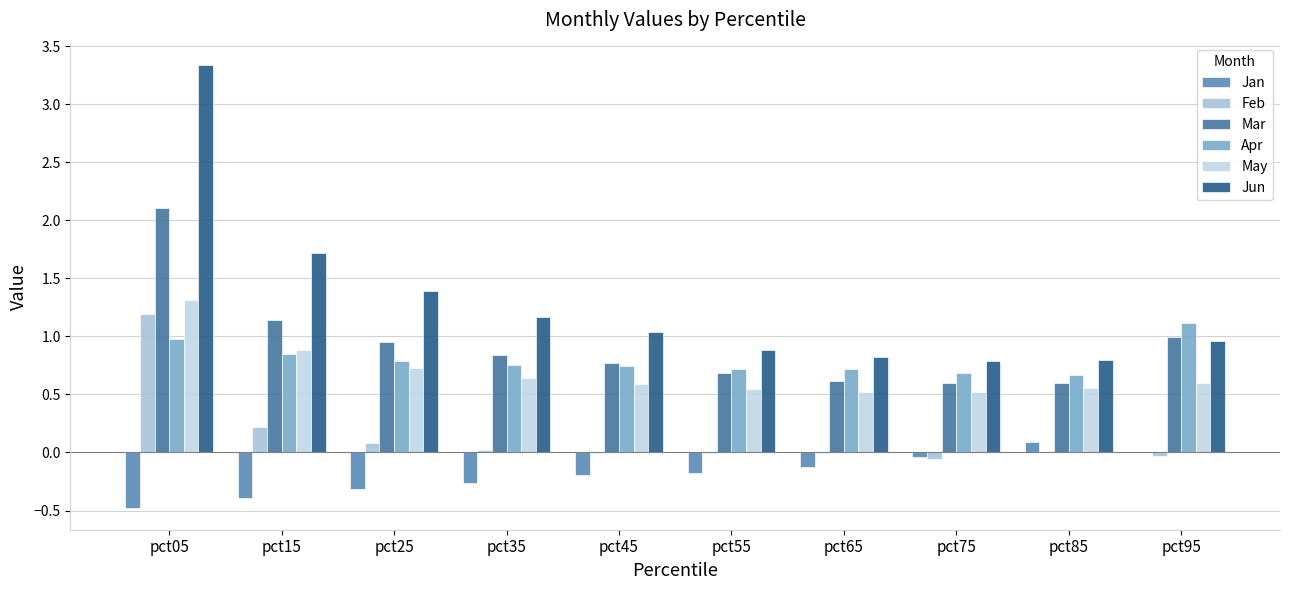

The value of Jan at pct55 is -0.1. True or false?

False